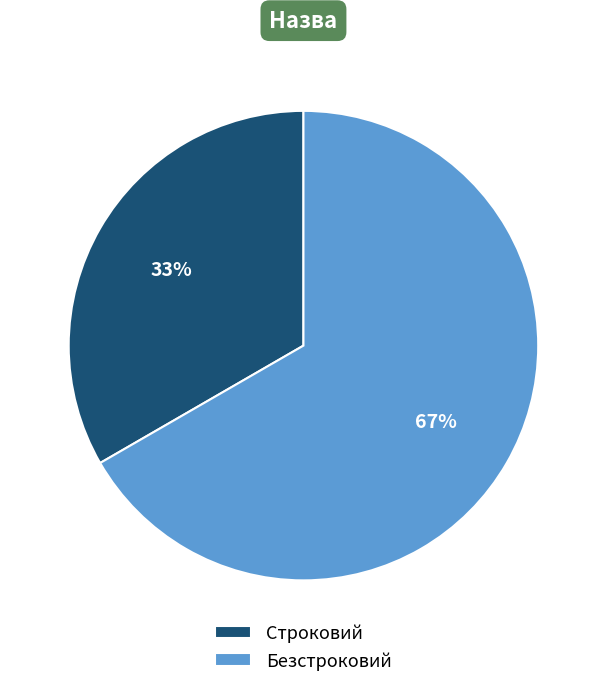

Rank the categories by value from lowest to highest.

Строковий, Безстроковий